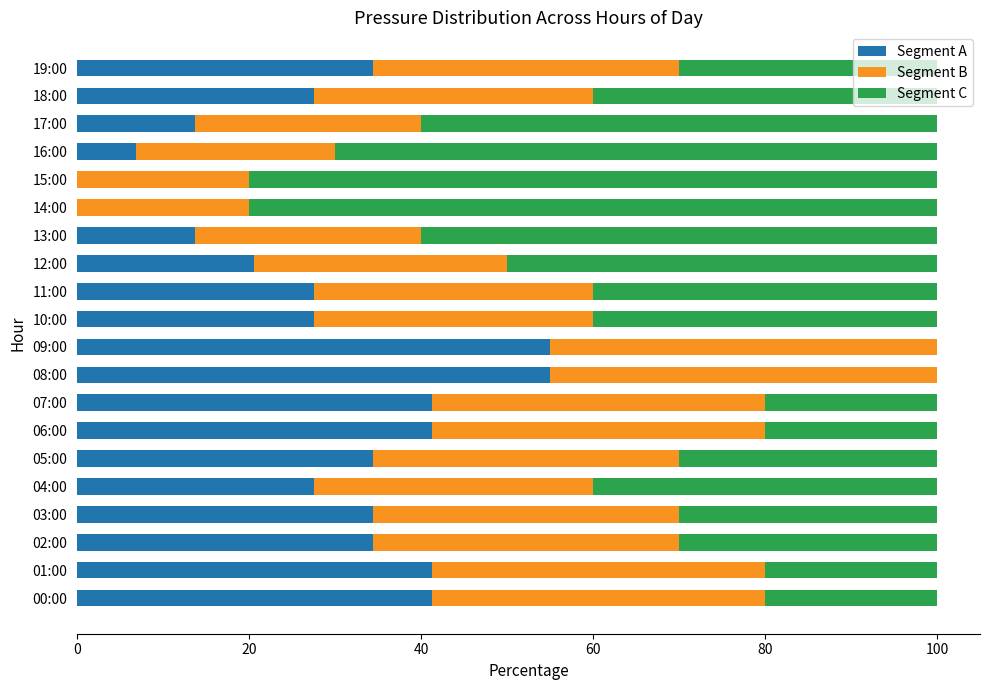

What is the maximum value for Segment A?

55.0